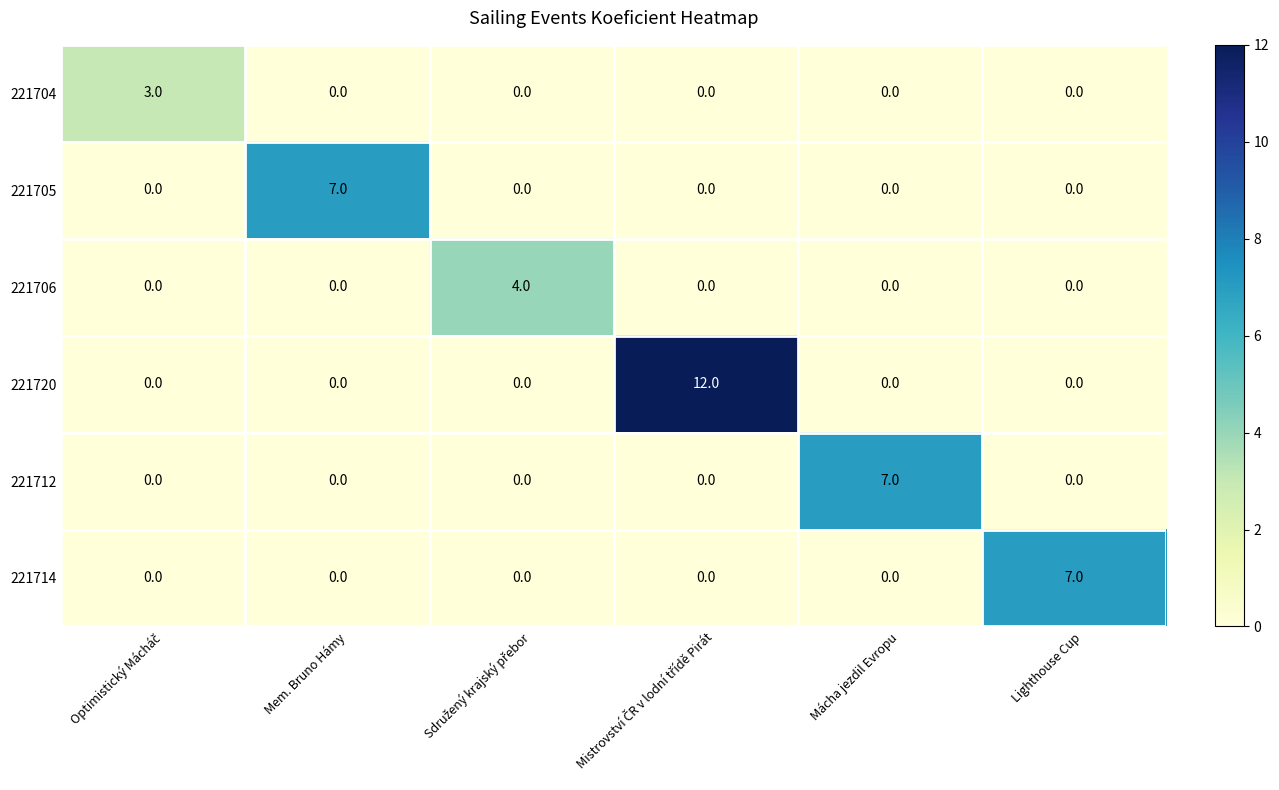

How many data points does each series have?

6